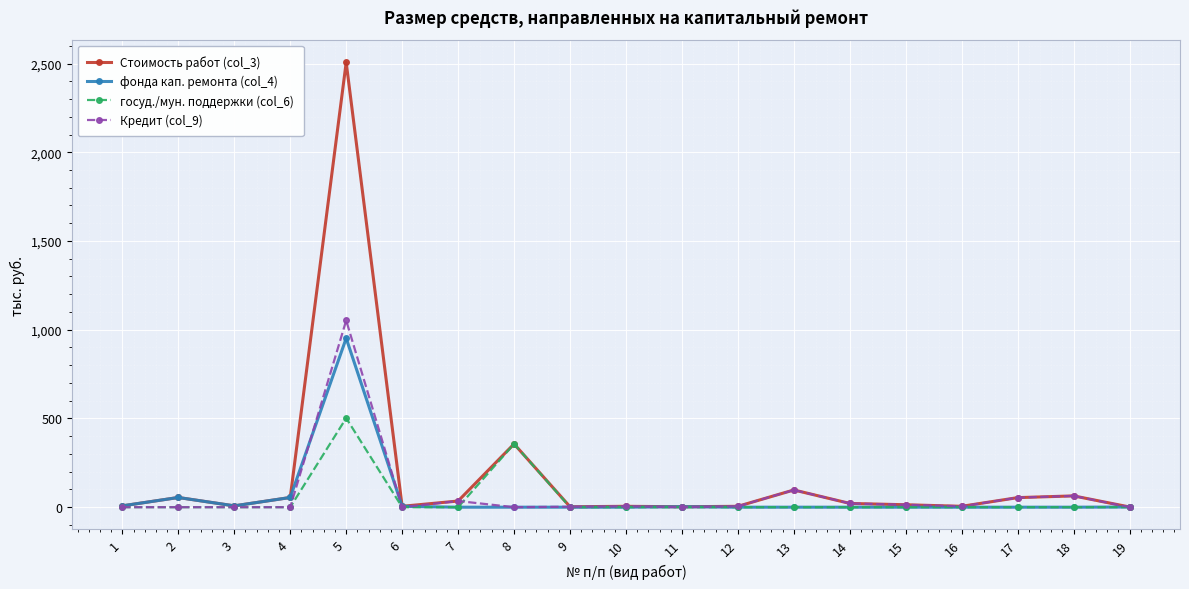

Is the value of Кредит (col_9) at 13 greater than the value of фонда кап. ремонта (col_4) at 12?

Yes